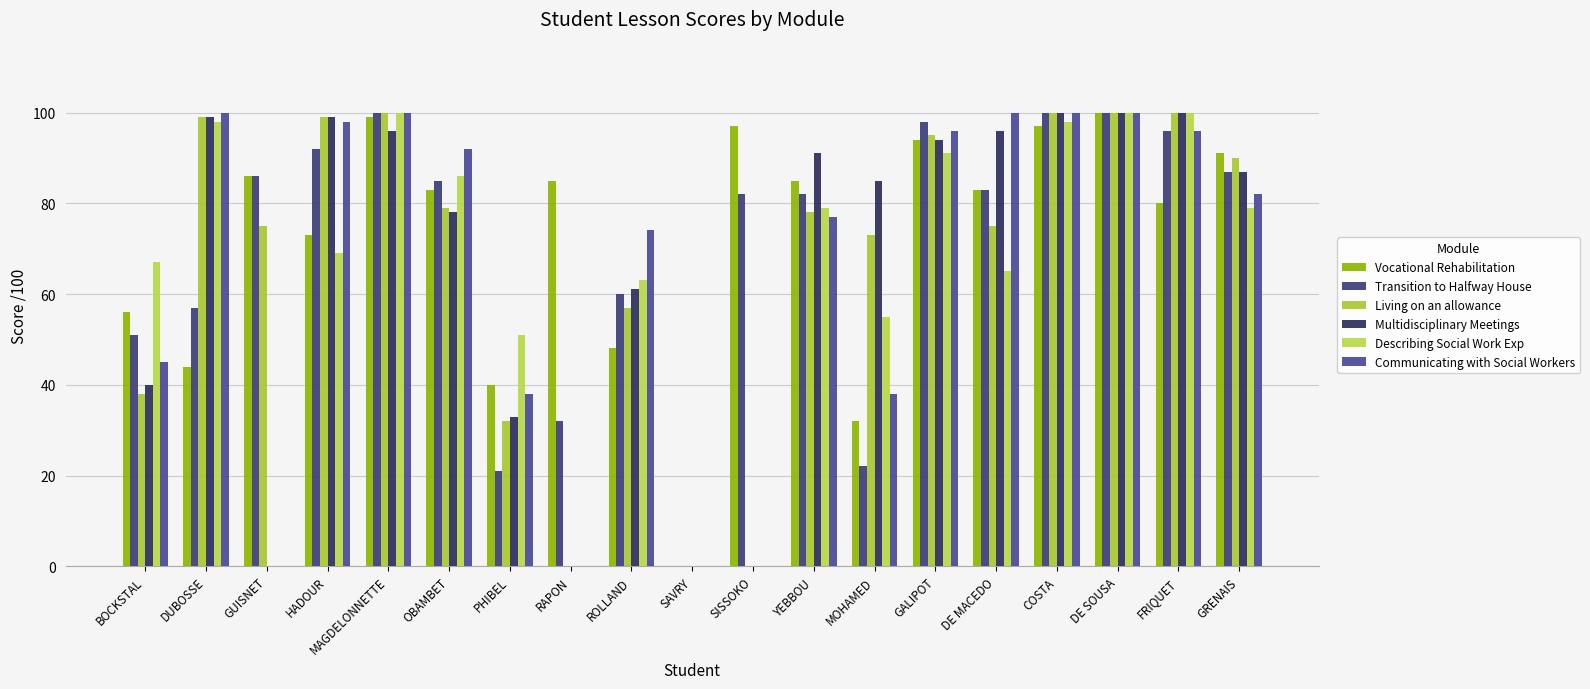

Reading left to right, extract all data points from this chart.

Vocational Rehabilitation: BOCKSTAL=56	DUBOSSE=44	GUISNET=86	HADOUR=73	MAGDELONNETTE=99	OBAMBET=83	PHIBEL=40	RAPON=85	ROLLAND=48	SAVRY=0	SISSOKO=97	YEBBOU=85	MOHAMED=32	GALIPOT=94	DE MACEDO=83	COSTA=97	DE SOUSA=100	FRIQUET=80	GRENAIS=91
Transition to Halfway House: BOCKSTAL=51	DUBOSSE=57	GUISNET=86	HADOUR=92	MAGDELONNETTE=100	OBAMBET=85	PHIBEL=21	RAPON=32	ROLLAND=60	SAVRY=0	SISSOKO=82	YEBBOU=82	MOHAMED=22	GALIPOT=98	DE MACEDO=83	COSTA=100	DE SOUSA=100	FRIQUET=96	GRENAIS=87
Living on an allowance: BOCKSTAL=38	DUBOSSE=99	GUISNET=75	HADOUR=99	MAGDELONNETTE=100	OBAMBET=79	PHIBEL=32	RAPON=0	ROLLAND=57	SAVRY=0	SISSOKO=0	YEBBOU=78	MOHAMED=73	GALIPOT=95	DE MACEDO=75	COSTA=100	DE SOUSA=100	FRIQUET=100	GRENAIS=90
Multidisciplinary Meetings: BOCKSTAL=40	DUBOSSE=99	GUISNET=0	HADOUR=99	MAGDELONNETTE=96	OBAMBET=78	PHIBEL=33	RAPON=0	ROLLAND=61	SAVRY=0	SISSOKO=0	YEBBOU=91	MOHAMED=85	GALIPOT=94	DE MACEDO=96	COSTA=100	DE SOUSA=100	FRIQUET=100	GRENAIS=87
Describing Social Work Exp: BOCKSTAL=67	DUBOSSE=98	GUISNET=0	HADOUR=69	MAGDELONNETTE=100	OBAMBET=86	PHIBEL=51	RAPON=0	ROLLAND=63	SAVRY=0	SISSOKO=0	YEBBOU=79	MOHAMED=55	GALIPOT=91	DE MACEDO=65	COSTA=98	DE SOUSA=100	FRIQUET=100	GRENAIS=79
Communicating with Social Workers: BOCKSTAL=45	DUBOSSE=100	GUISNET=0	HADOUR=98	MAGDELONNETTE=100	OBAMBET=92	PHIBEL=38	RAPON=0	ROLLAND=74	SAVRY=0	SISSOKO=0	YEBBOU=77	MOHAMED=38	GALIPOT=96	DE MACEDO=100	COSTA=100	DE SOUSA=100	FRIQUET=96	GRENAIS=82